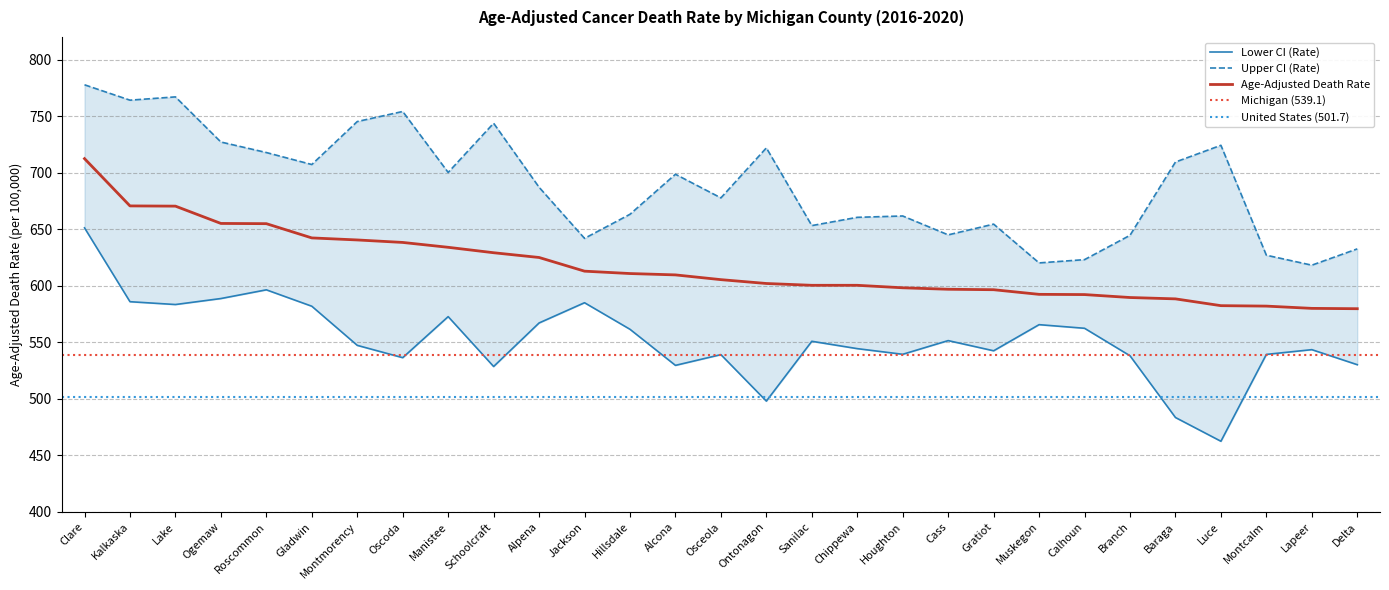

Is it true that Lower CI (Rate) equals 588.7 at Ogemaw?

True